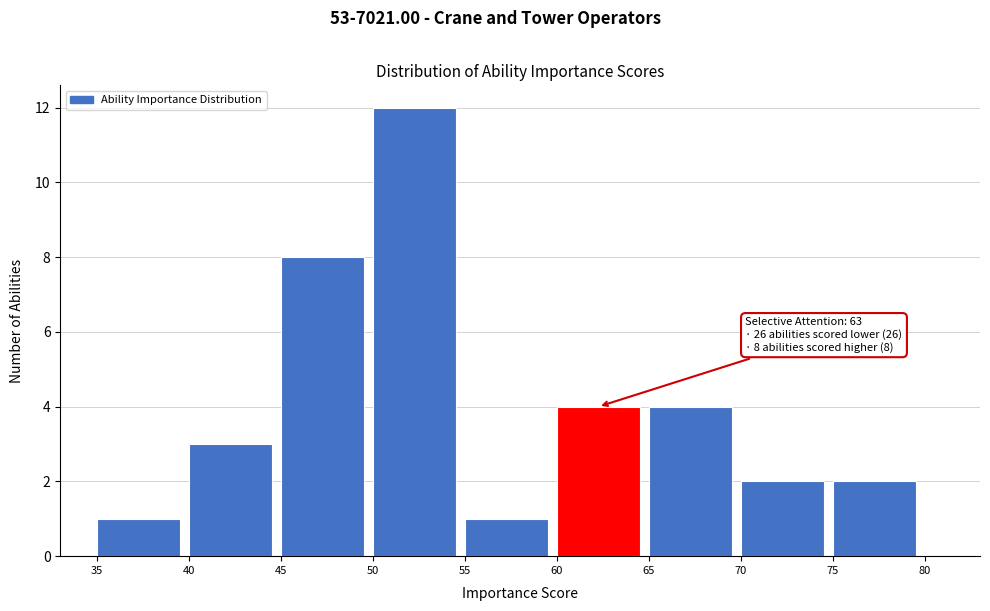

Over which range of the x-axis is the bar tallest?

50 to 55